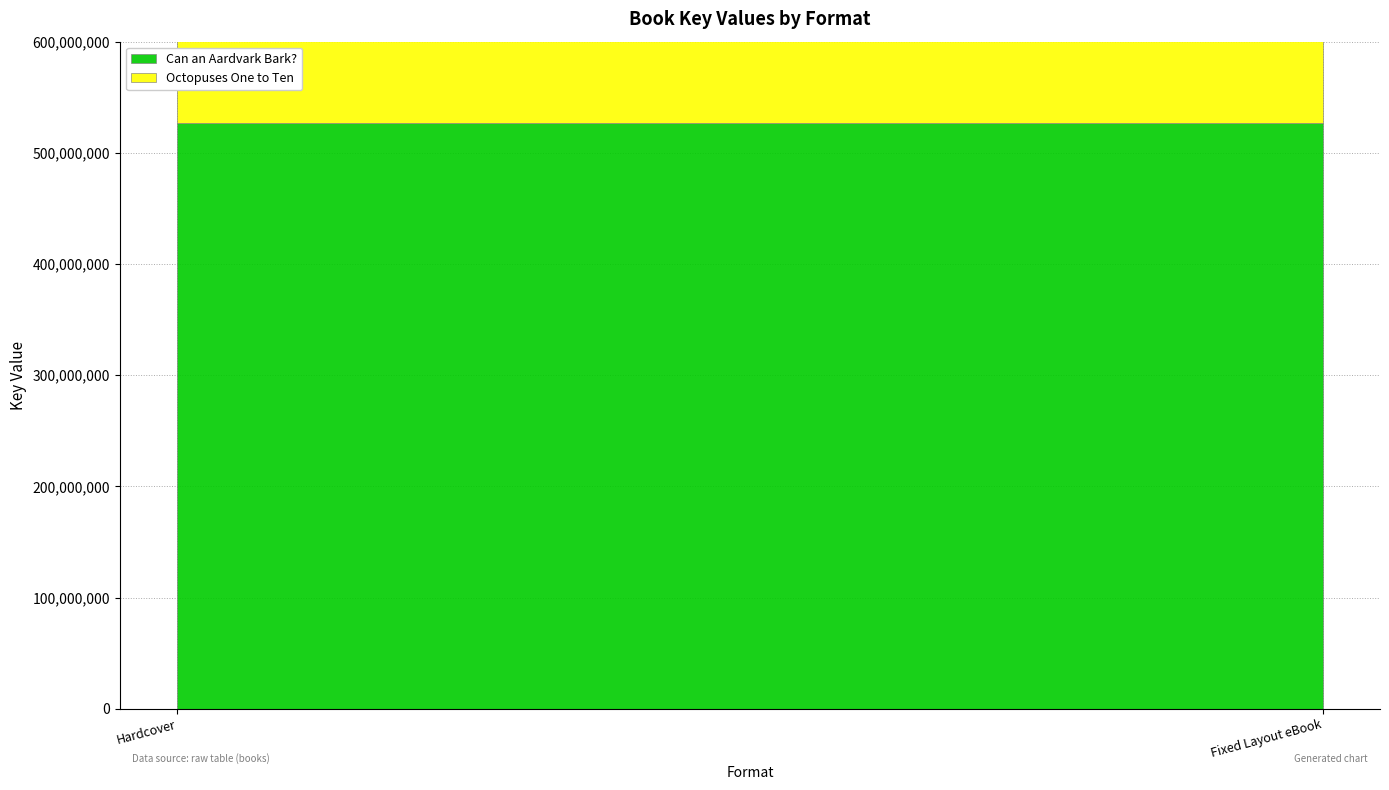

How many lines are shown in the chart?

2